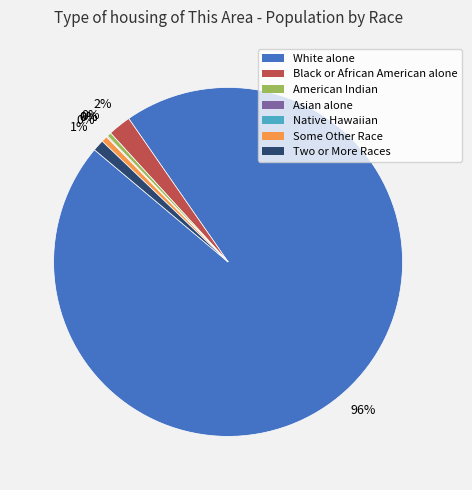

Which slice represents more than half of the pie?

White alone